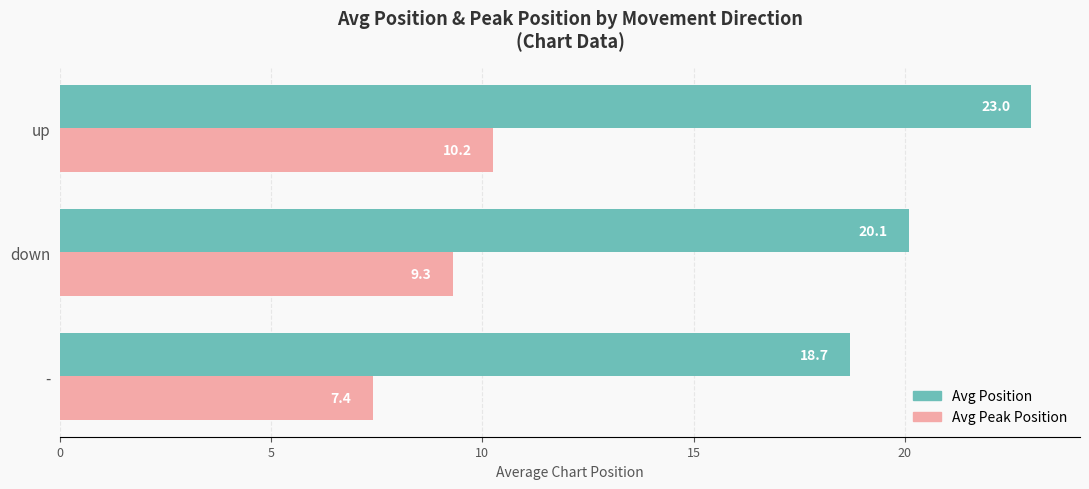

What is the average value of the Avg Peak Position series?

9.0